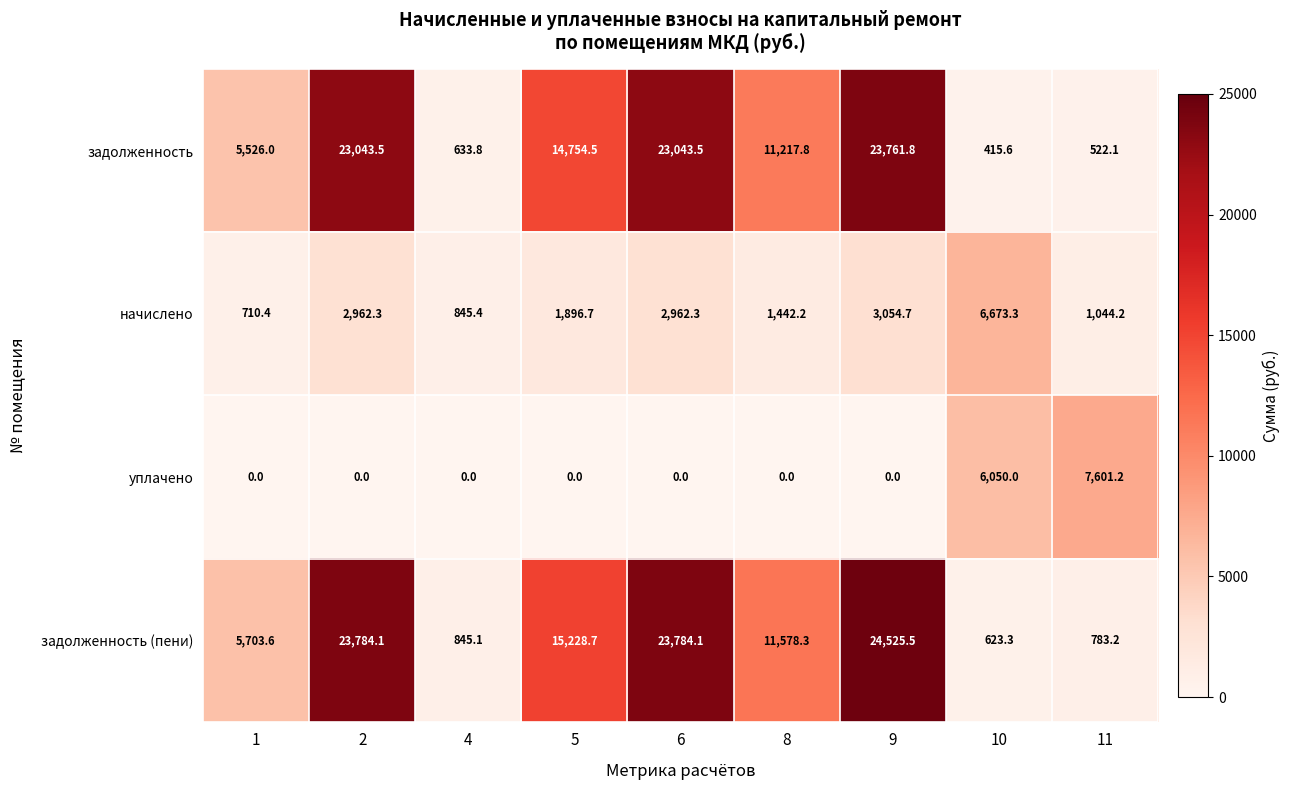

How many values in the задолженность series are below 11217?

4